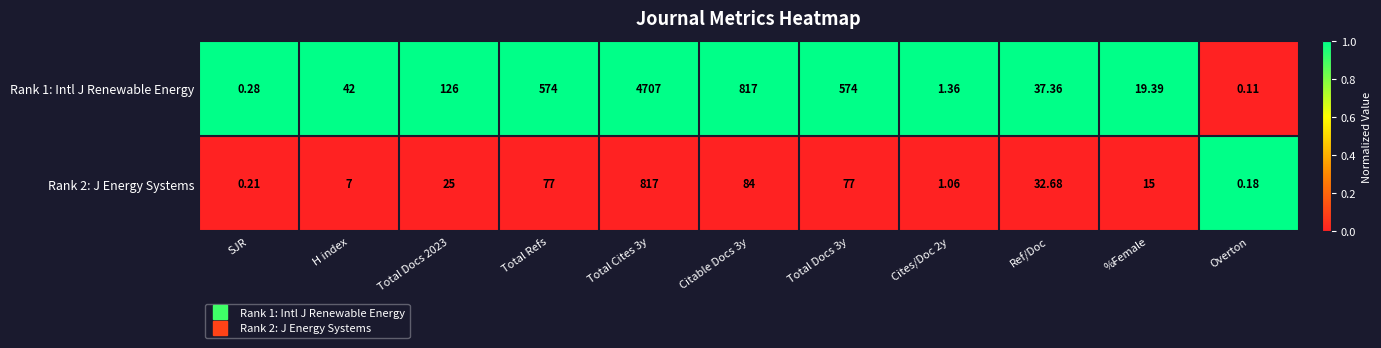

At Cites/Doc 2y, list the series in order from largest to smallest.

Rank 1: Intl J Renewable Energy, Rank 2: J Energy Systems